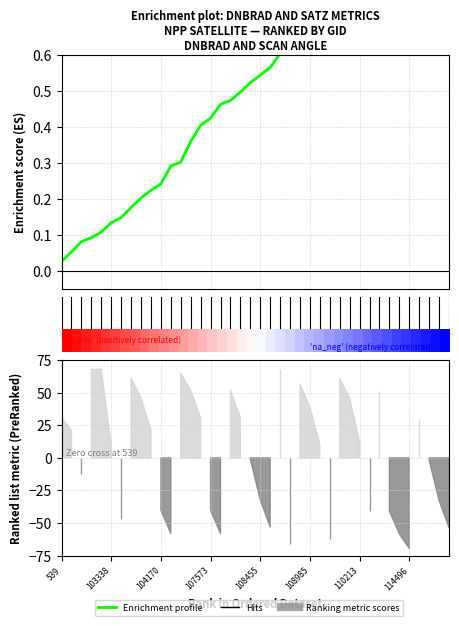

True or false: Enrichment profile has a value of 0.5 at 16.

True